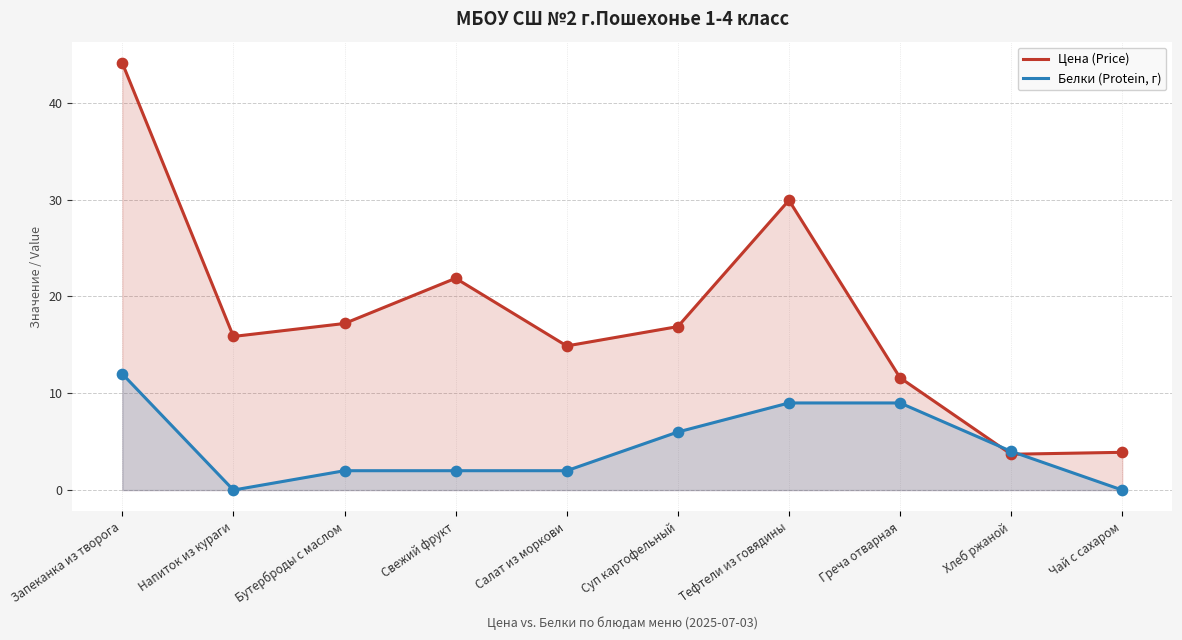

What is the total value across all series at Запеканка из творога?

56.1